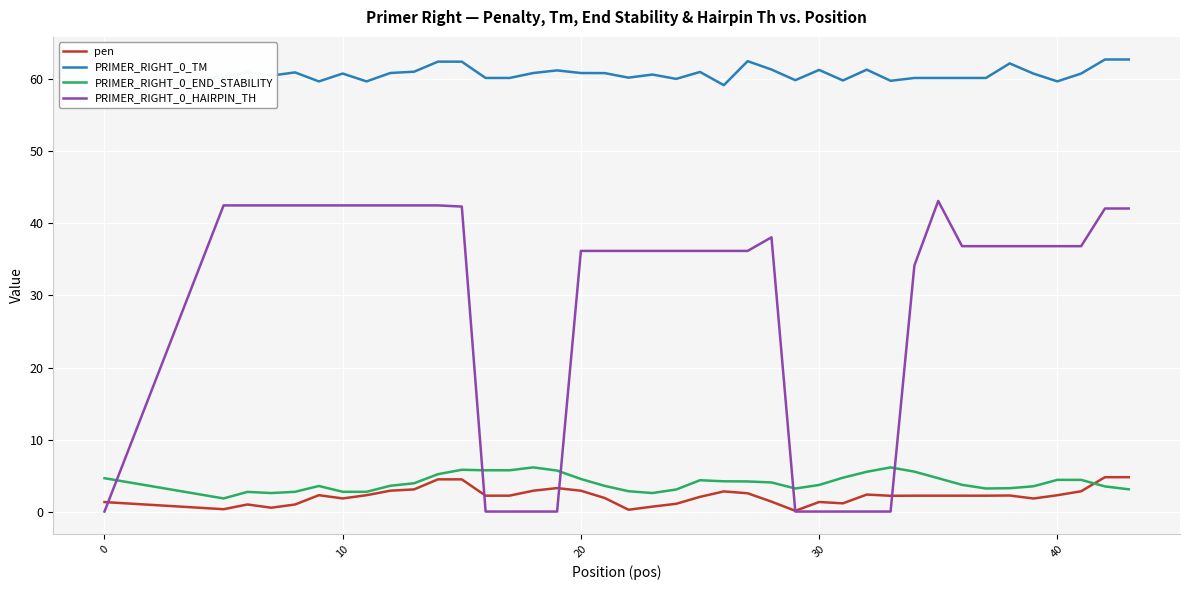

The PRIMER_RIGHT_0_HAIRPIN_TH series shows 36.2 at 20. True or false?

True